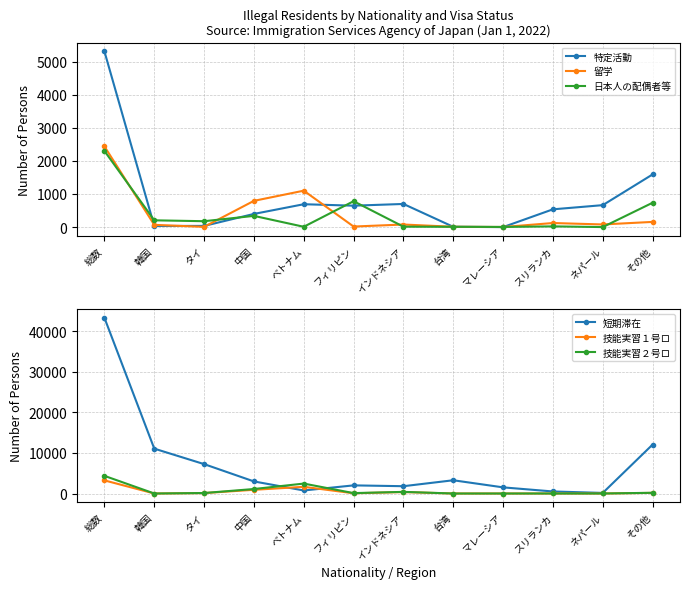

What is the spread (max minus min) of values at 中国?

2634